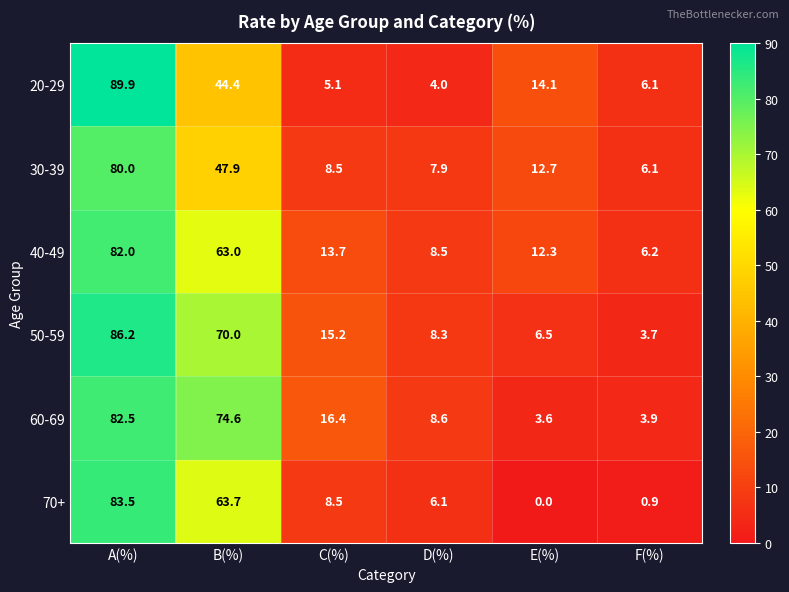

At which label does 20-29 reach its peak?

A(%)